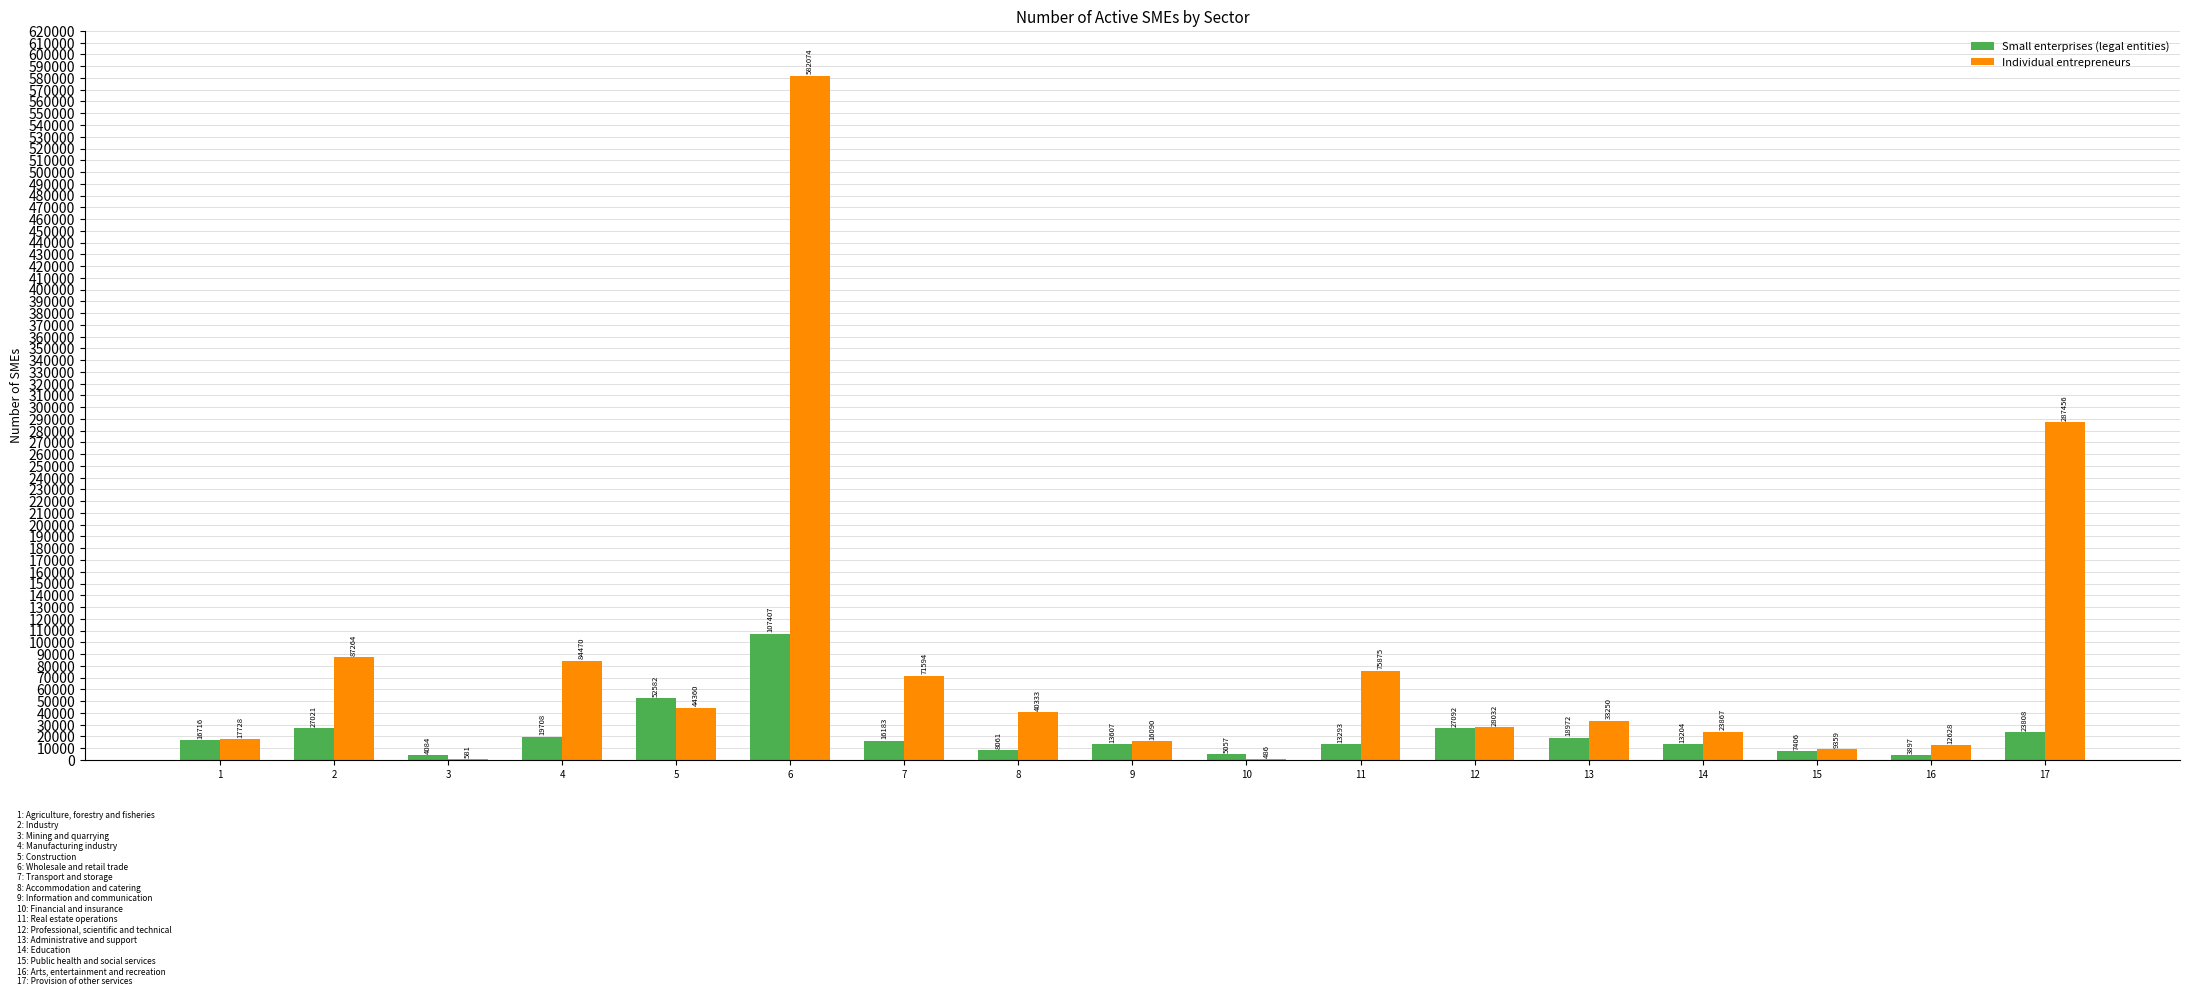

Reading right to left, what are all the values shown in this chart?

Small enterprises (legal entities): 17=23808	16=3897	15=7406	14=13204	13=18972	12=27092	11=13293	10=5057	9=13607	8=8061	7=16183	6=107407	5=52582	4=19708	3=4084	2=27021	1=16716
Individual entrepreneurs: 17=287456	16=12628	15=9359	14=23867	13=33250	12=28032	11=75875	10=486	9=16090	8=40333	7=71594	6=582074	5=44360	4=84470	3=581	2=87264	1=17728